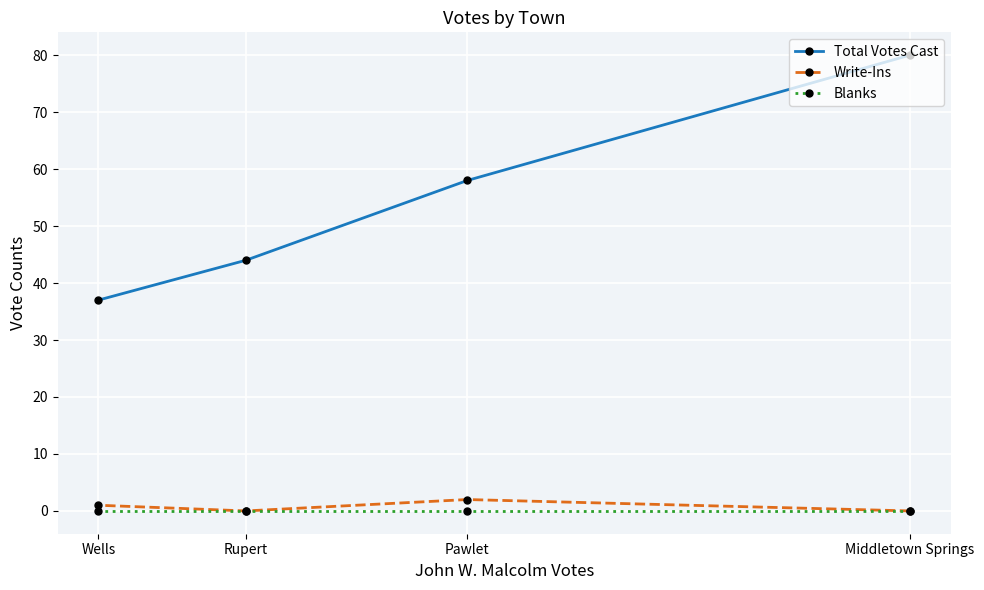

Between Pawlet and Wells, which is larger?

Pawlet